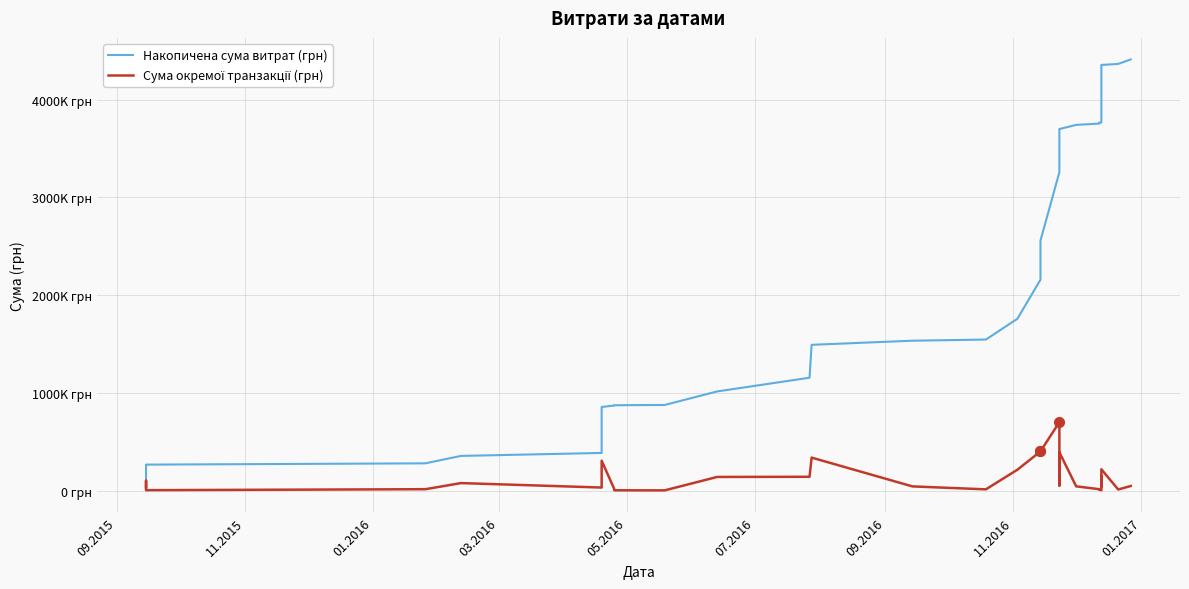

What is the smallest value displayed?

1332.0